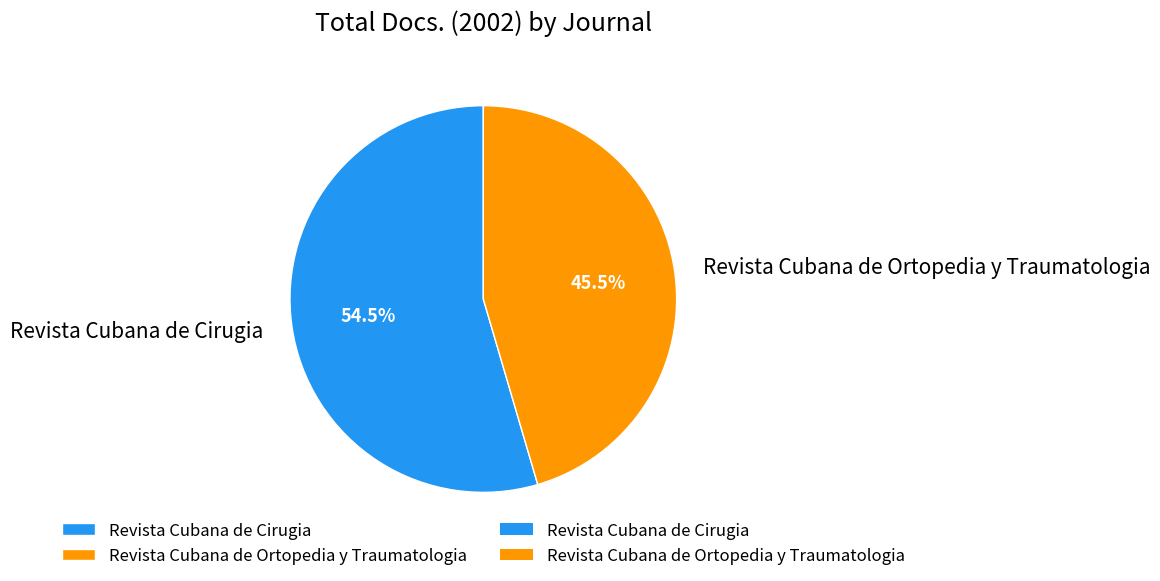

What is the smallest slice in the pie chart?

Revista Cubana de Ortopedia y Traumatologia